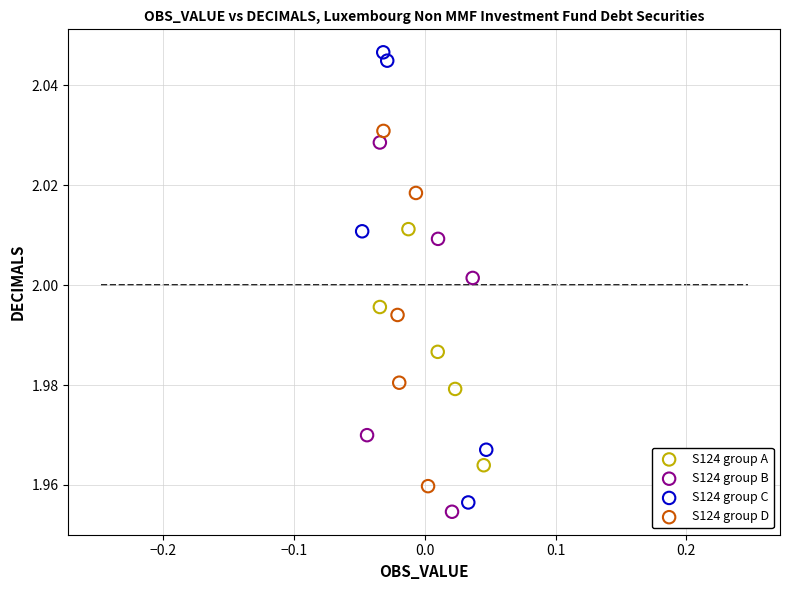

What are all the series names shown in the legend?

S124 group A, S124 group B, S124 group C, S124 group D